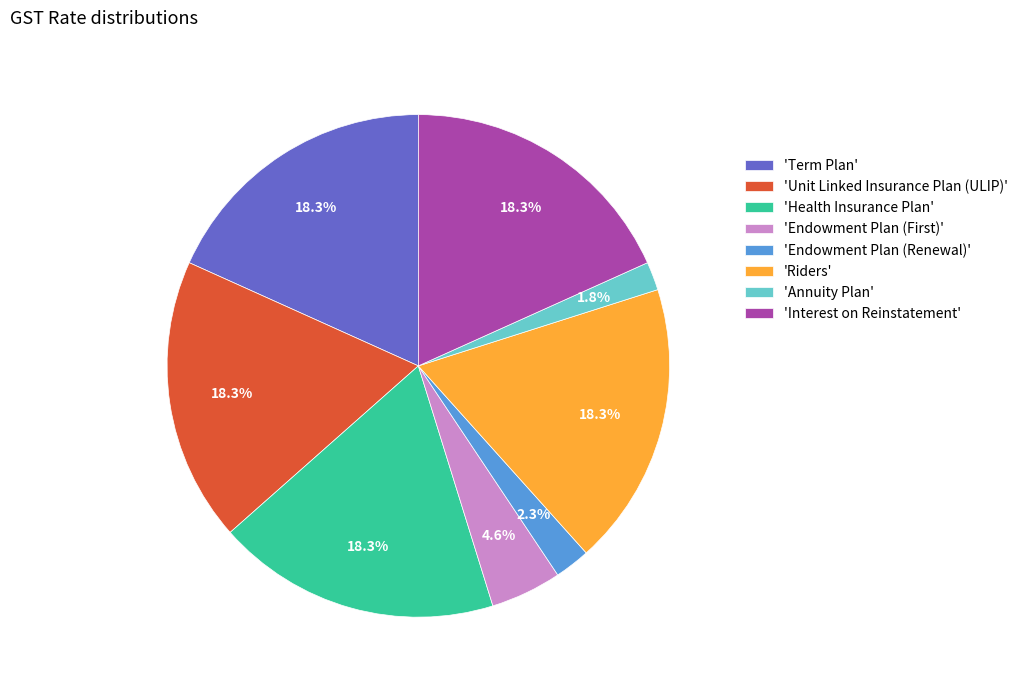

What is the total percentage of 'Interest on Reinstatement' and 'Annuity Plan'?

20.1%